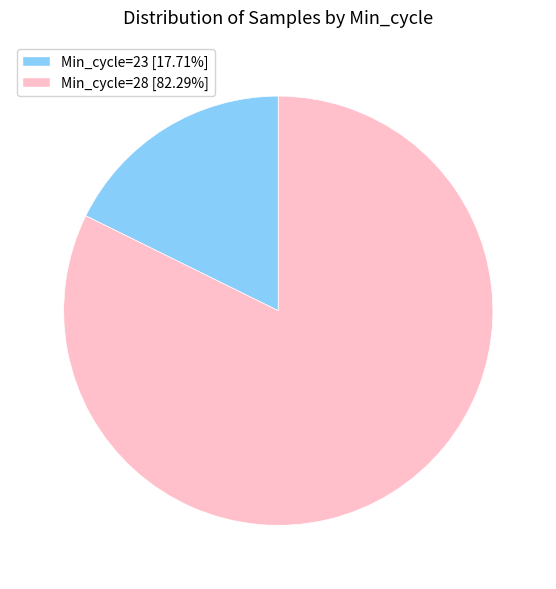

Is there any slice that represents more than half of the pie?

Yes